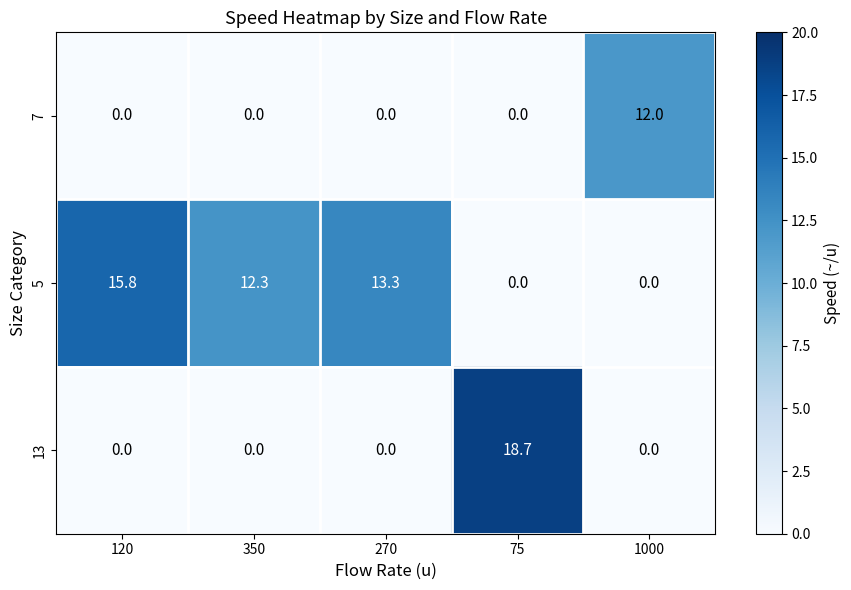

Count the number of data series in this chart.

3